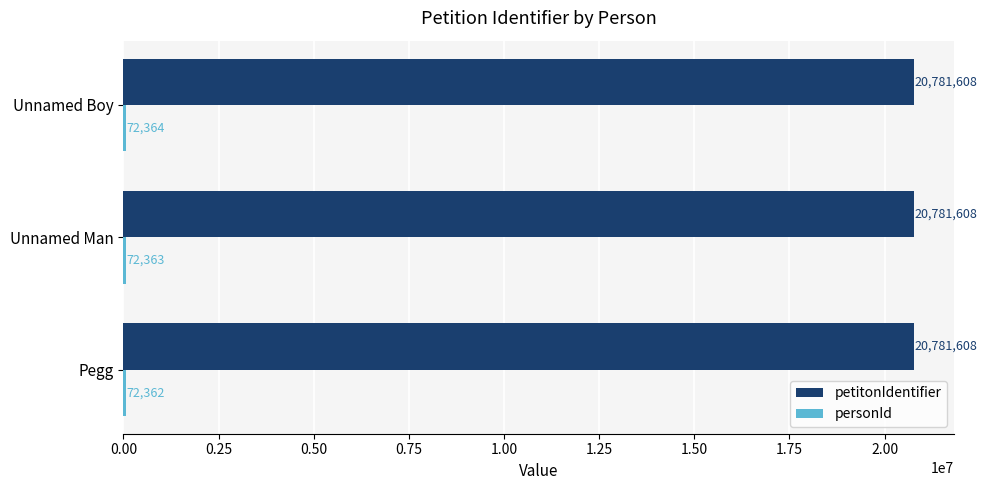

What is the approximate value of petitonIdentifier at Pegg?

20781608